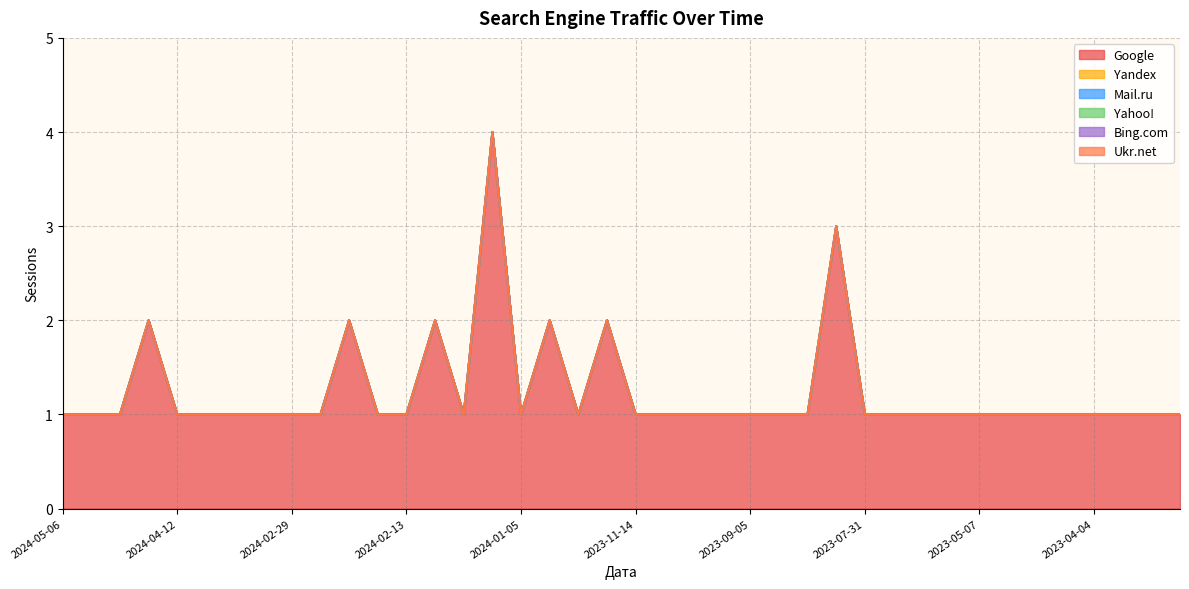

Which category has the lowest value in the Yandex series?

2024-05-06